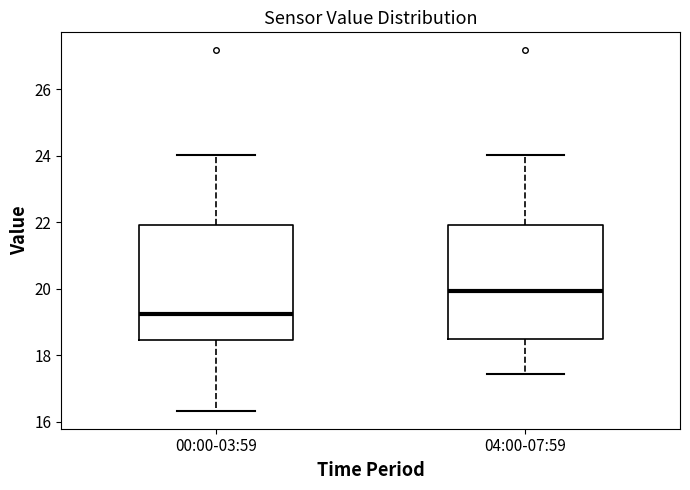

Where is the lower edge of the box for 00:00-03:59 on the y-axis? The values are not printed on the chart, so give them approximately, as read against the axis.

18.4